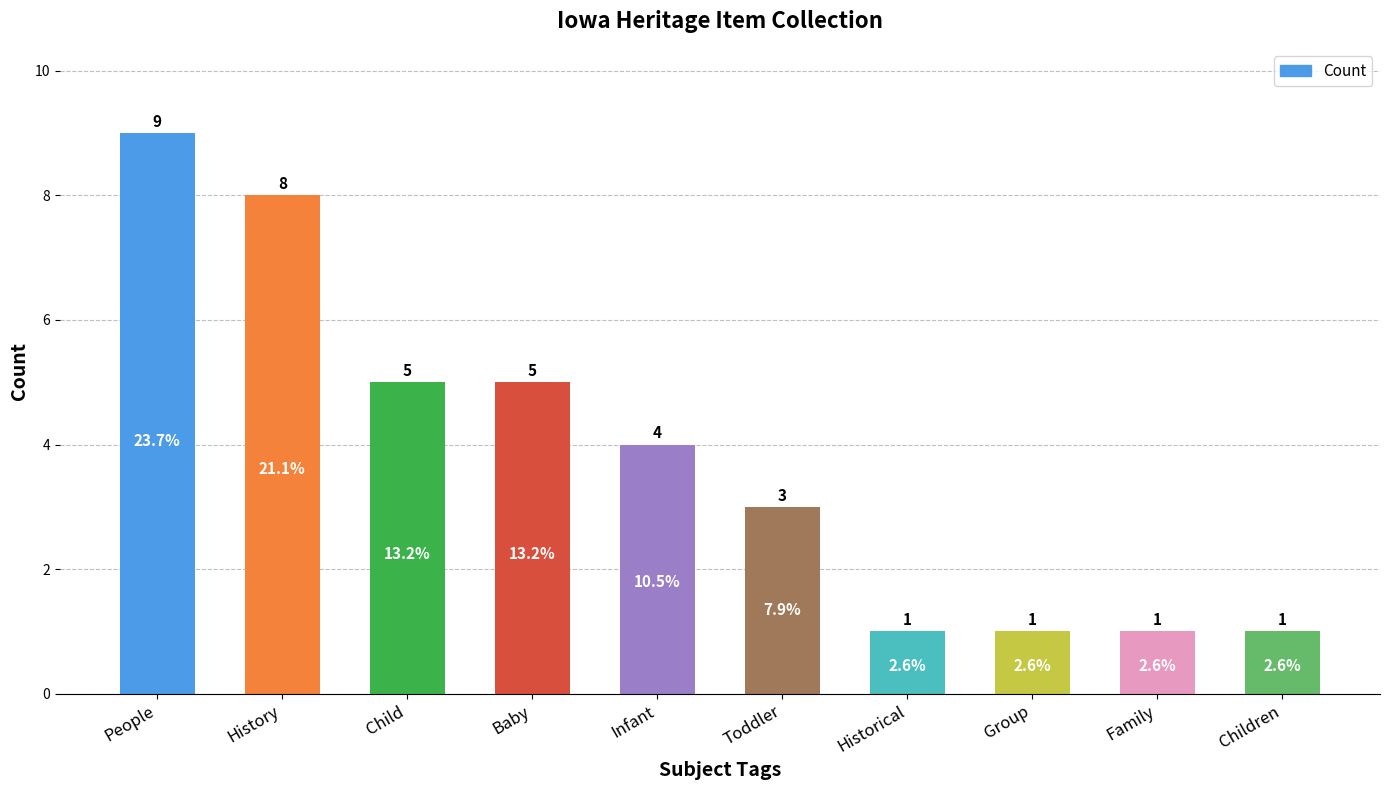

What is the smallest value displayed?

1